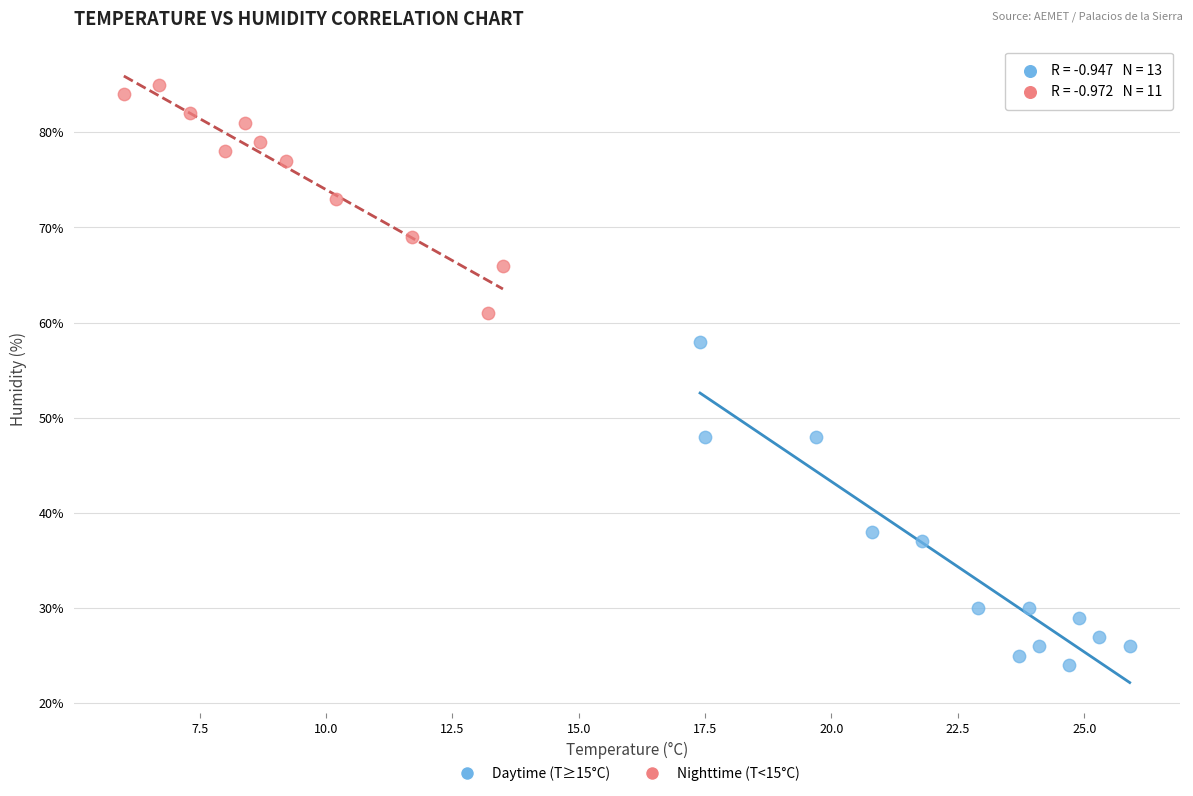

Which series reaches the maximum Y coordinate?

Nighttime (T<15°C)